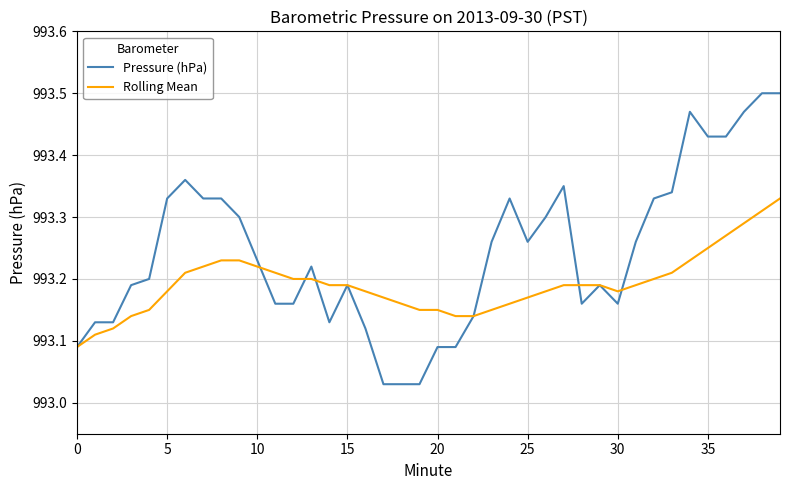

List the series in order of their peak value, highest first.

Pressure (hPa), Rolling Mean